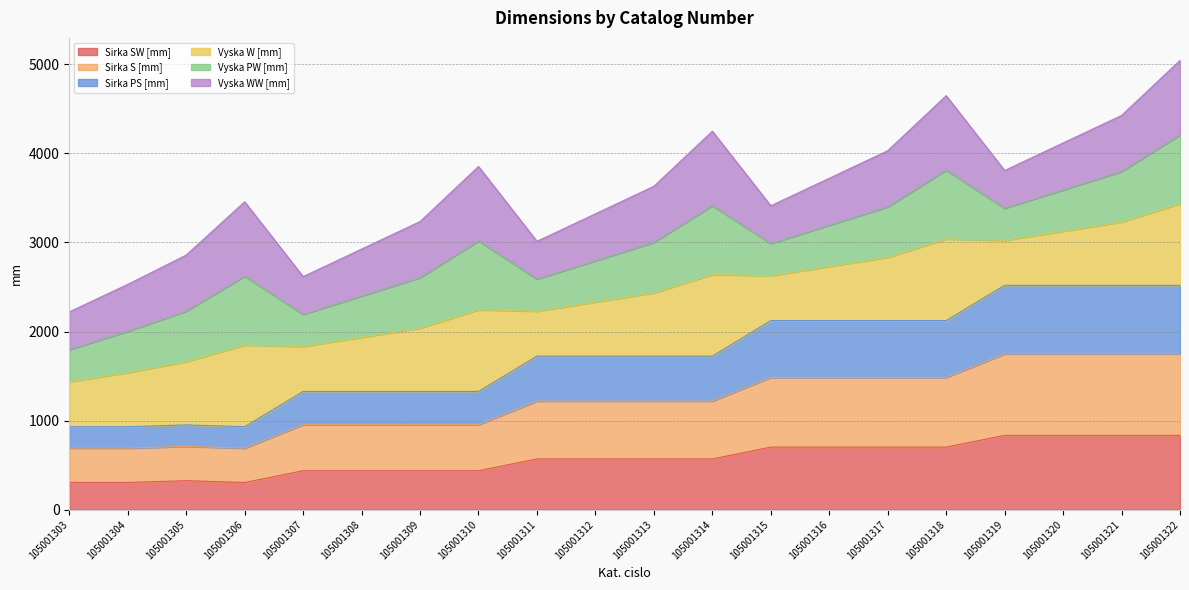

What are all the series names shown in the legend?

Sirka SW [mm], Sirka S [mm], Sirka PS [mm], Vyska W [mm], Vyska PW [mm], Vyska WW [mm]